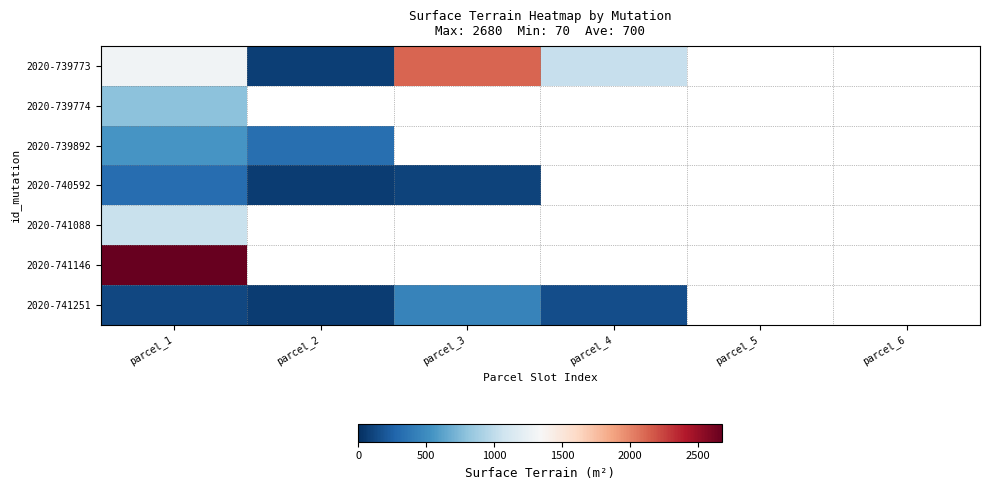

How many positive values does the 2020-739892 series have?

2